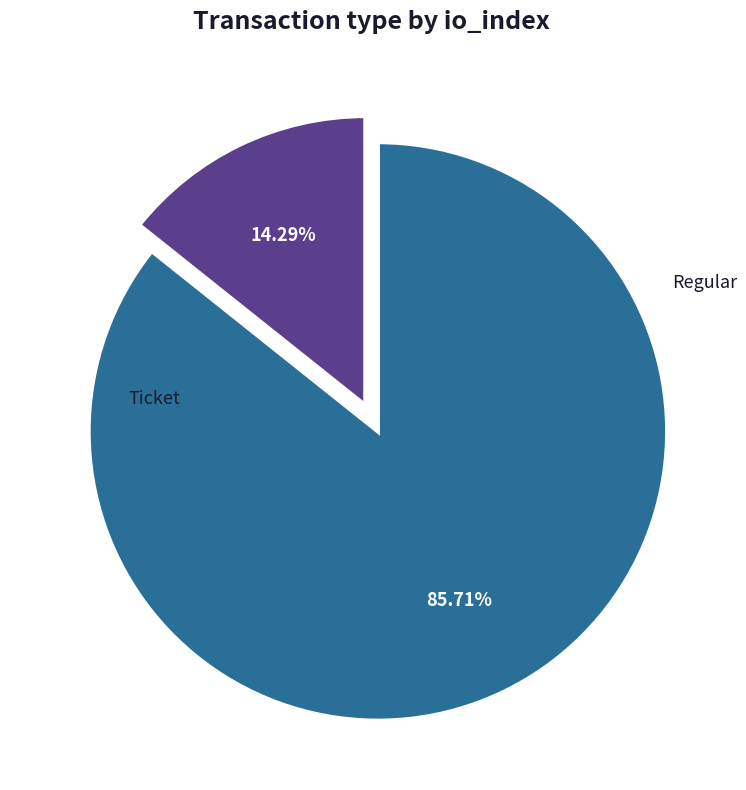

Which category has the smallest portion of the pie?

Ticket